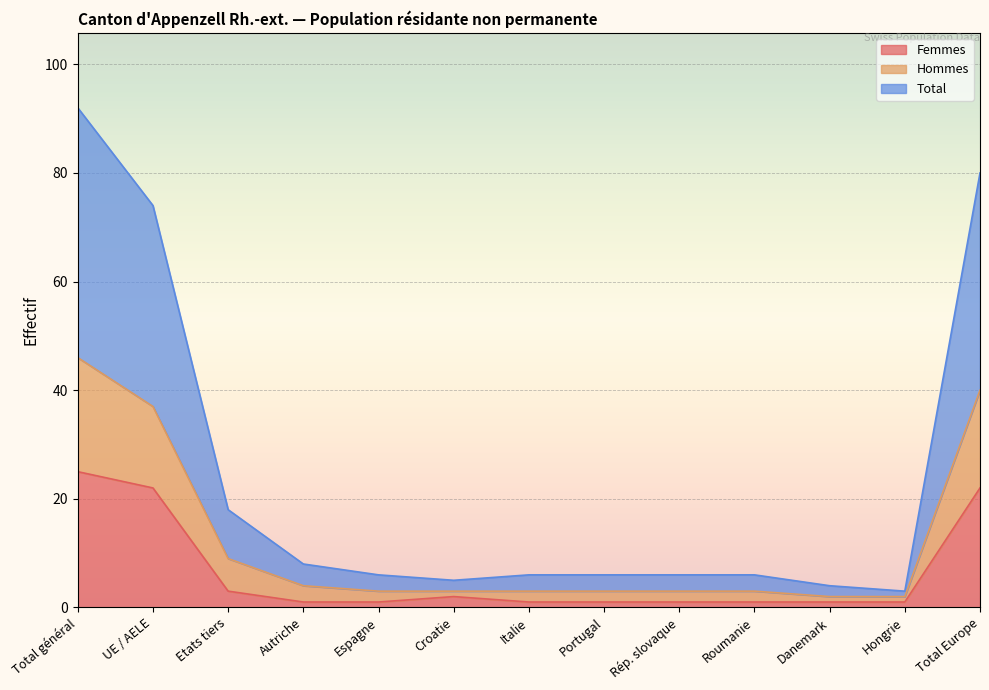

At which label does Femmes reach its peak?

Total général